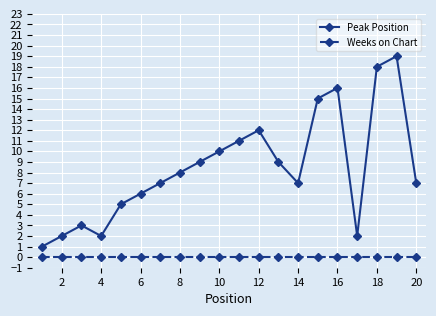

How many lines are shown in the chart?

2